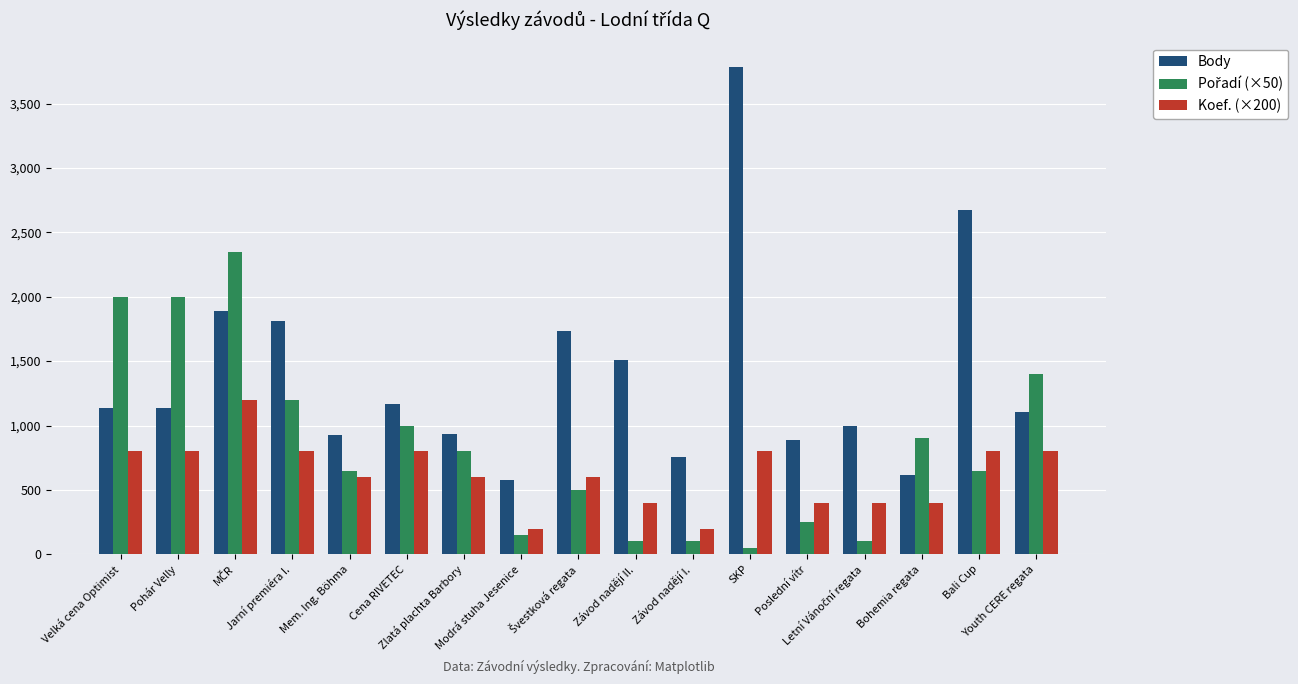

Which series has the largest total across all categories?

Body